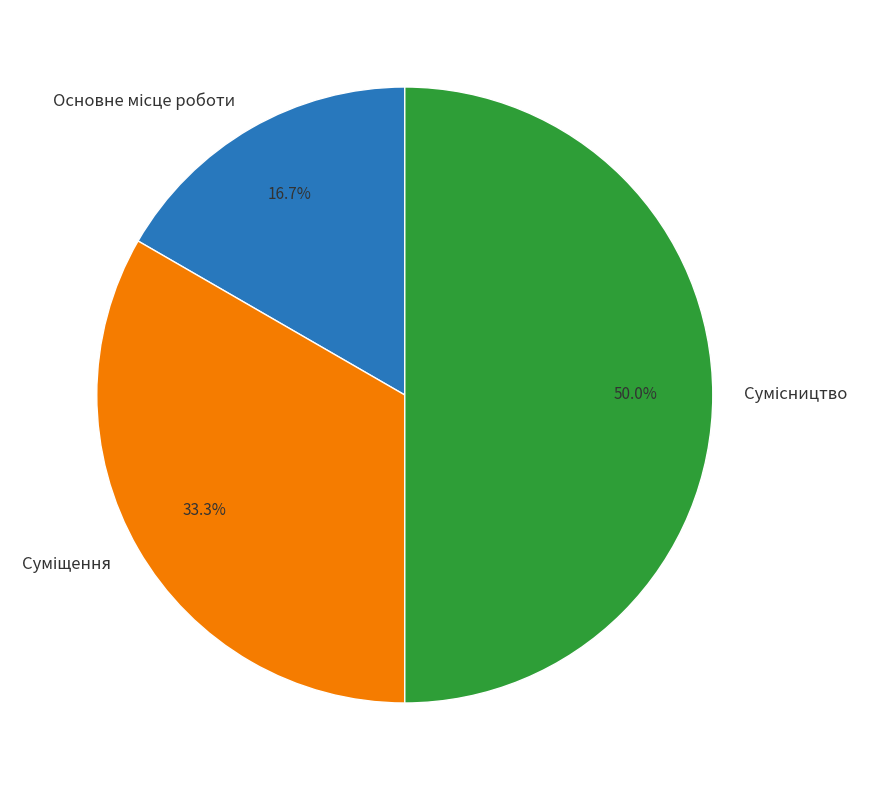

Is there any slice that represents more than half of the pie?

No